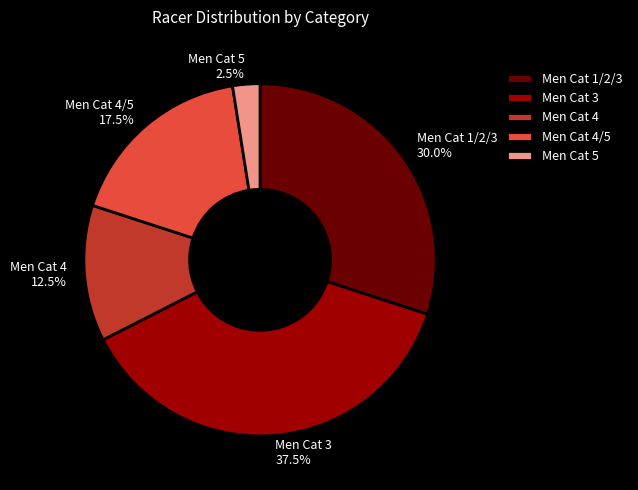

What is the total percentage of Men Cat 5 and Men Cat 4/5?

20.0%